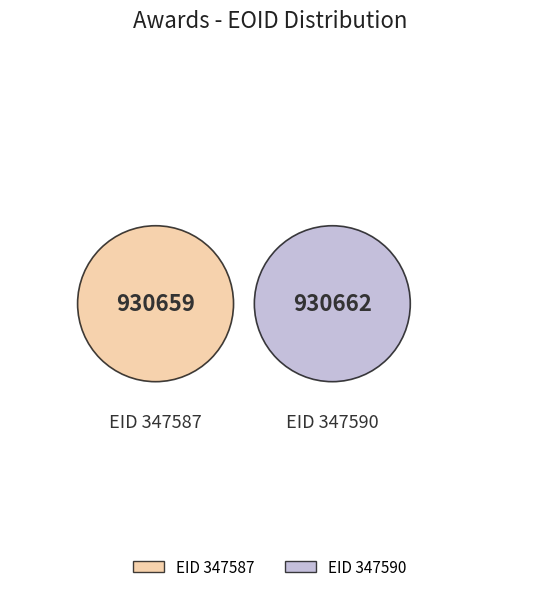

The 347590 slice represents 44% of the pie. True or false?

False